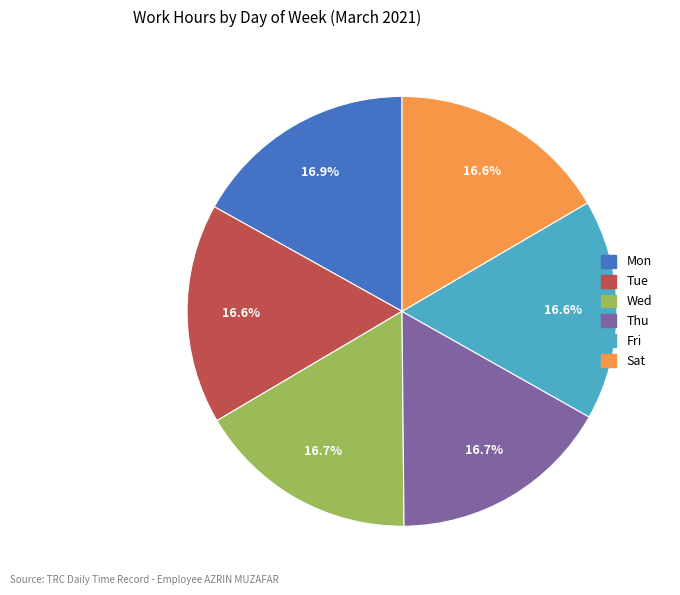

To the nearest percent, what is the average slice percentage?

17%